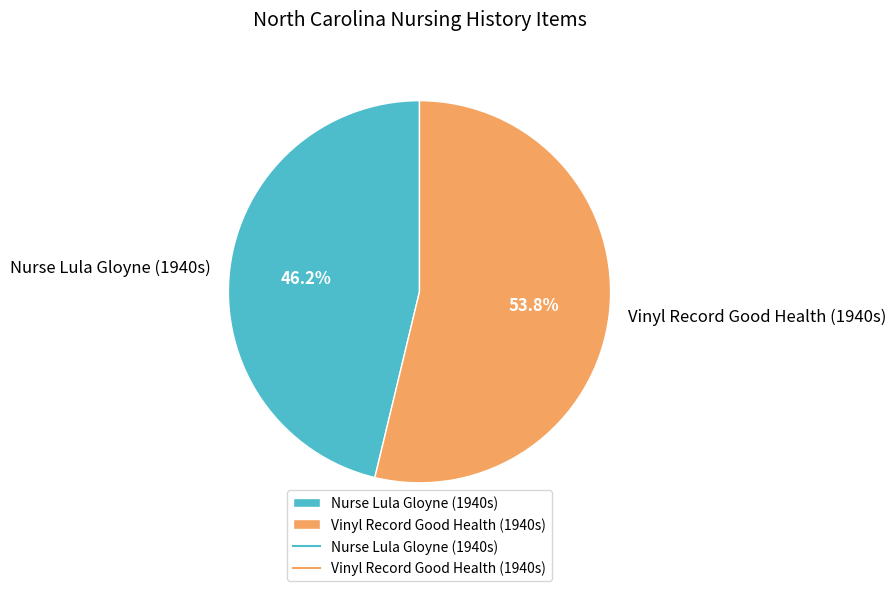

The Nurse Lula Gloyne (1940s) slice represents 46% of the pie. True or false?

True